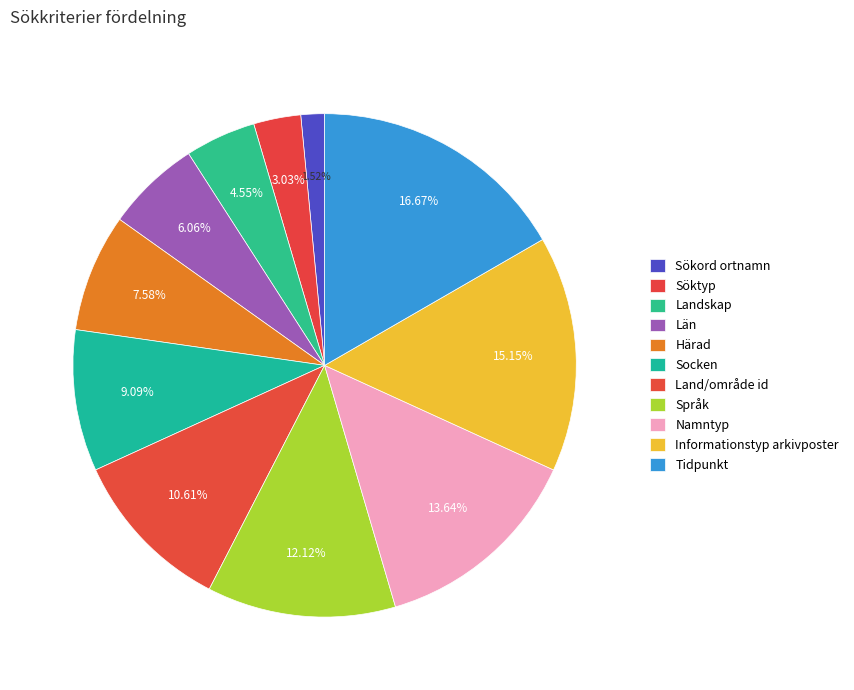

Approximately how many times larger is the value at Län compared to Informationstyp arkivposter?

0.4